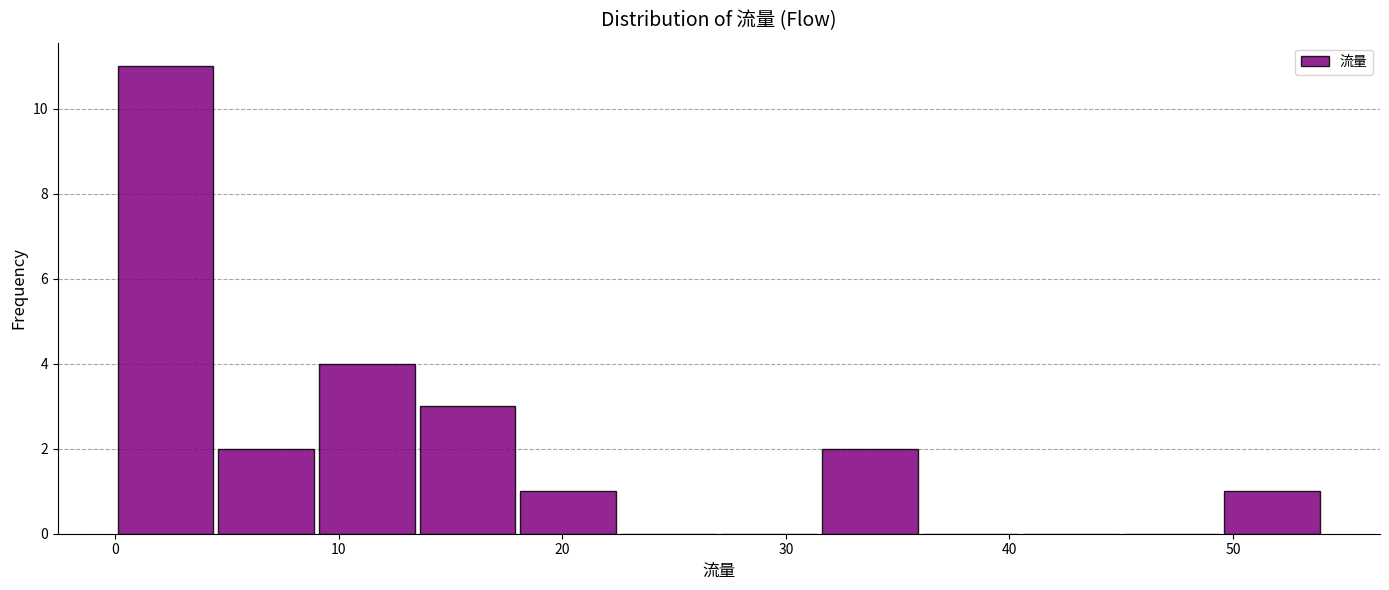

Reading left to right, list every bar in this chart as the range it spans on the x-axis followed by its height. Neither the bar edges nor the heights are printed on the chart, so give them approximately, as read against the axes.

0.0 to 4.5: 11
4.5 to 9.0: 2
9.0 to 13.5: 4
13.5 to 18.0: 3
18.0 to 22.5: 1
22.5 to 27.0: 0
27.0 to 31.5: 0
31.5 to 36.0: 2
36.0 to 40.5: 0
40.5 to 45.0: 0
45.0 to 49.5: 0
49.5 to 54.0: 1